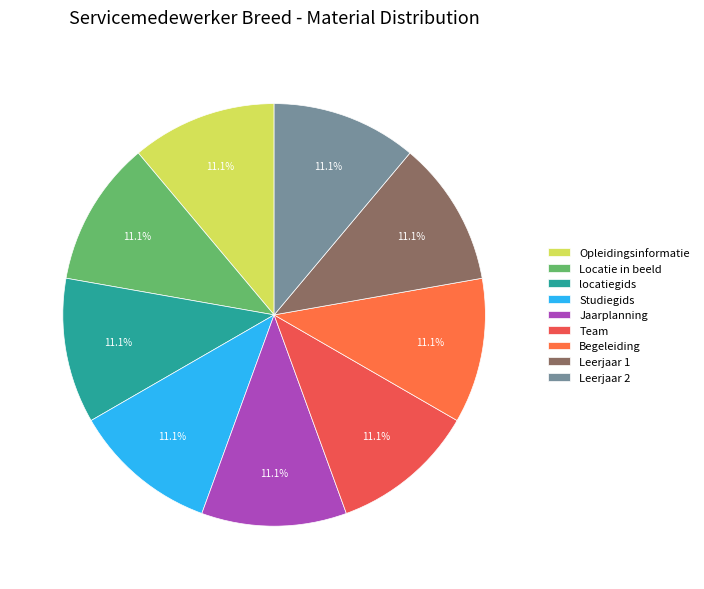

True or false: Studiegids accounts for 11% of the total.

True